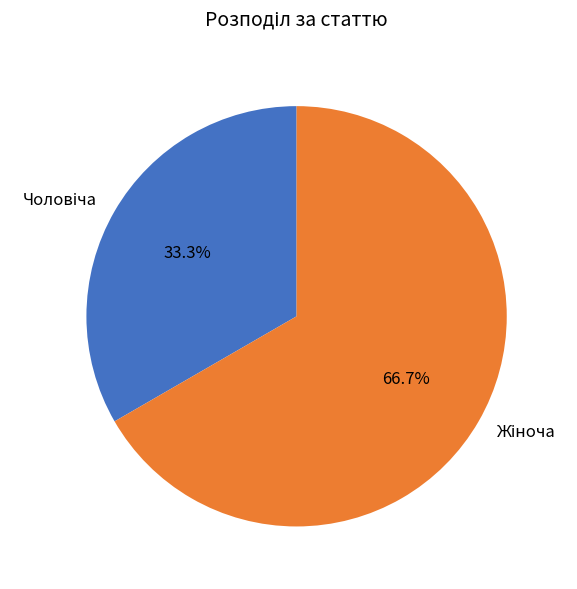

Is there a majority slice in this chart?

Yes